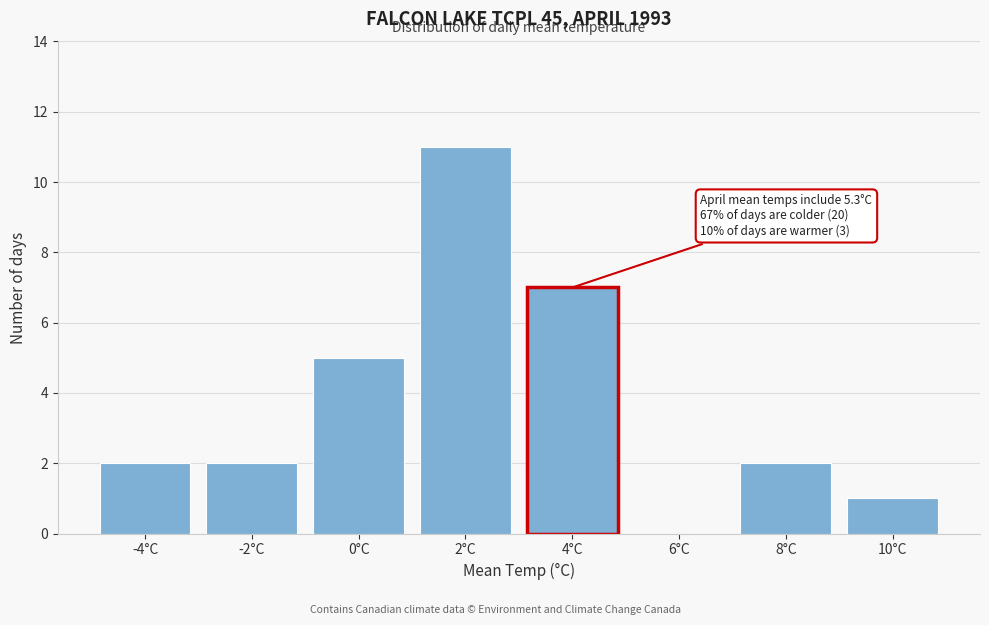

Reading left to right, transcribe all the data shown in this chart.

-4°C=2	-2°C=2	0°C=5	2°C=11	4°C=7	6°C=0	8°C=2	10°C=1